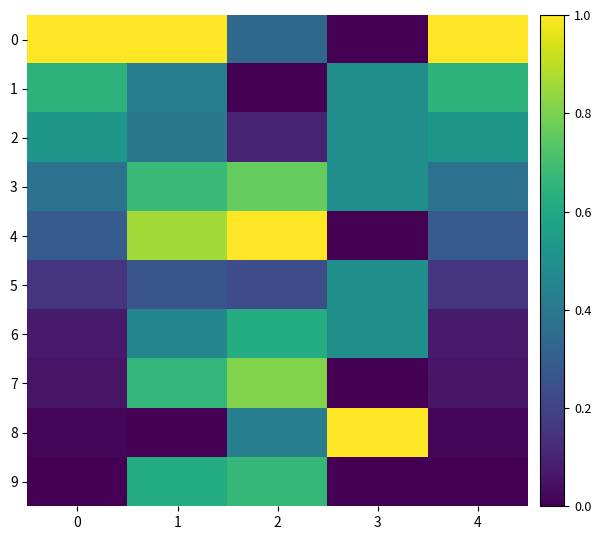

Between 3 and 4, which is larger?

4